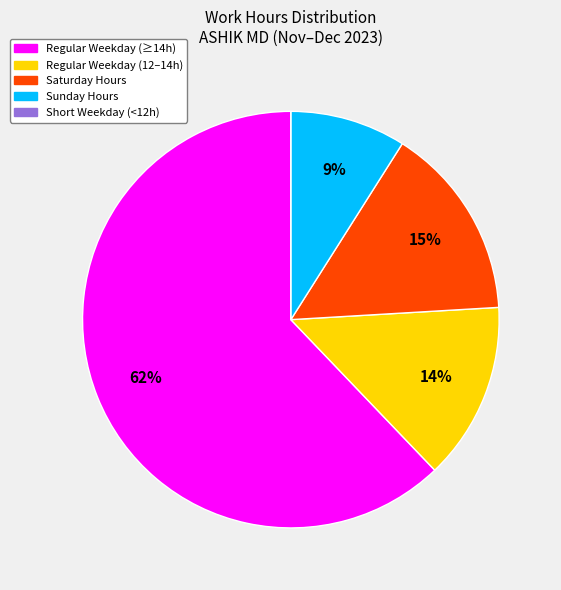

Between Regular Weekday (≥14h) and Regular Weekday (12–14h), which is larger?

Regular Weekday (≥14h)